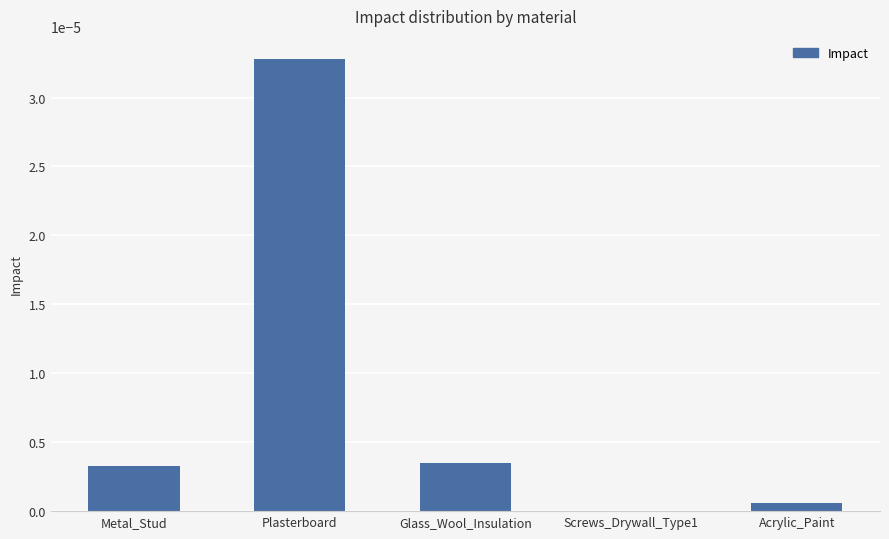

Which has a higher value, Metal_Stud or Plasterboard?

Plasterboard